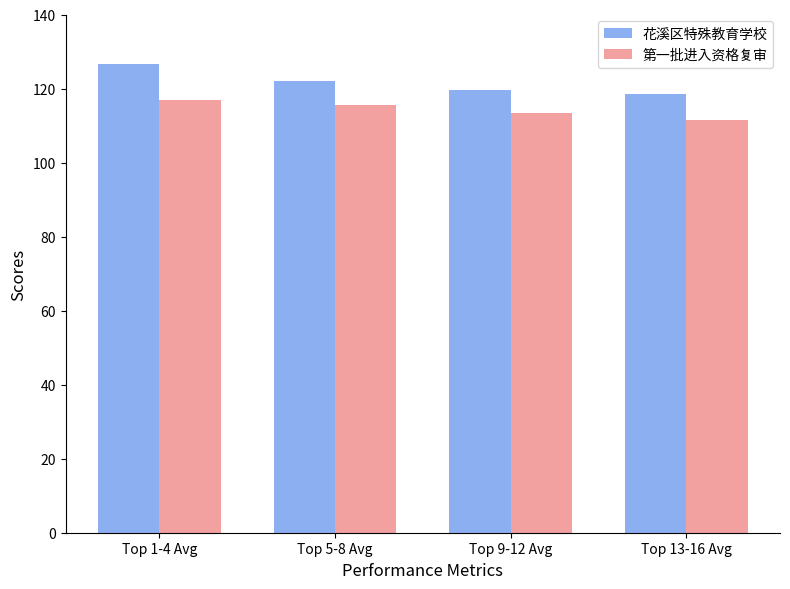

Reading right to left, list all the values displayed in this chart.

花溪区特殊教育学校: Top 13-16 Avg=118.5	Top 9-12 Avg=119.5	Top 5-8 Avg=122.0	Top 1-4 Avg=126.5
第一批进入资格复审: Top 13-16 Avg=111.5	Top 9-12 Avg=113.5	Top 5-8 Avg=115.5	Top 1-4 Avg=117.0